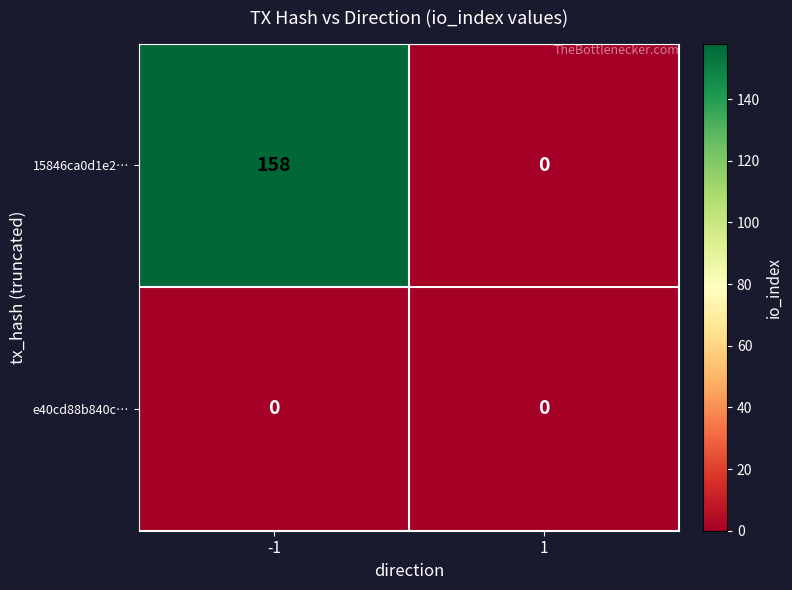

Between -1 and 1, which series saw the biggest shift?

15846ca0d1e2…